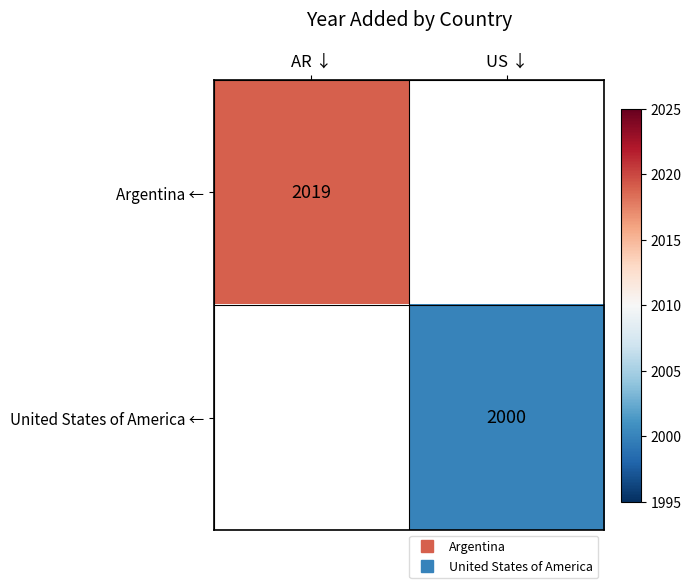

The value of Argentina ← at AR ↓ is 532.4. True or false?

False